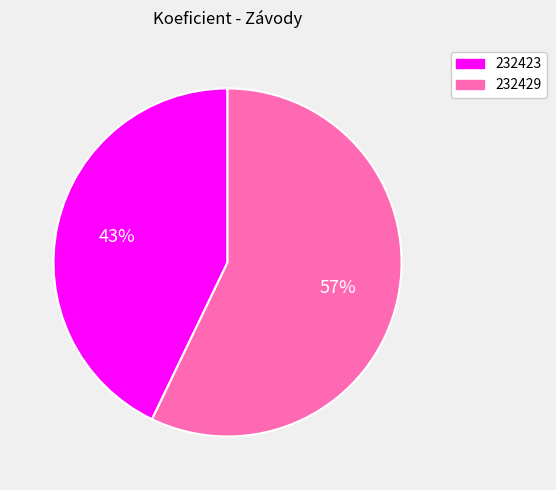

Combined, do 232423 and 232429 account for over 50%?

Yes